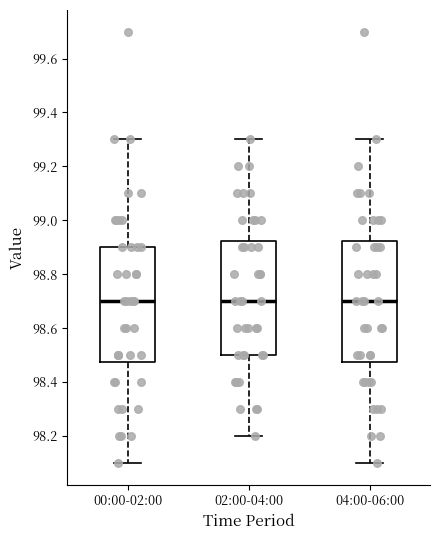

Reading left to right, read every box against the y-axis: the position of its median line, the range the box covers, and the ends of its whiskers. The values are not printed on the chart, so give them approximately, as read against the axis.

00:00-02:00: median 98.70, box 98.48 to 98.90, whiskers 98.10 to 99.30
02:00-04:00: median 98.70, box 98.50 to 98.92, whiskers 98.20 to 99.30
04:00-06:00: median 98.70, box 98.48 to 98.92, whiskers 98.10 to 99.30